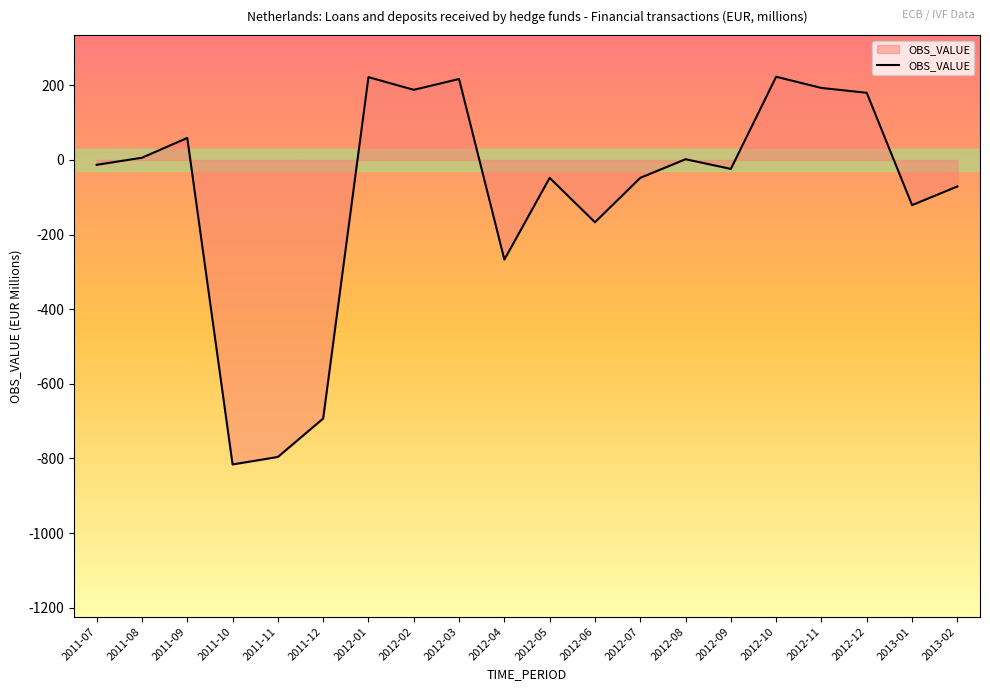

True or false: there are more than 0 points higher than both neighbors.

True